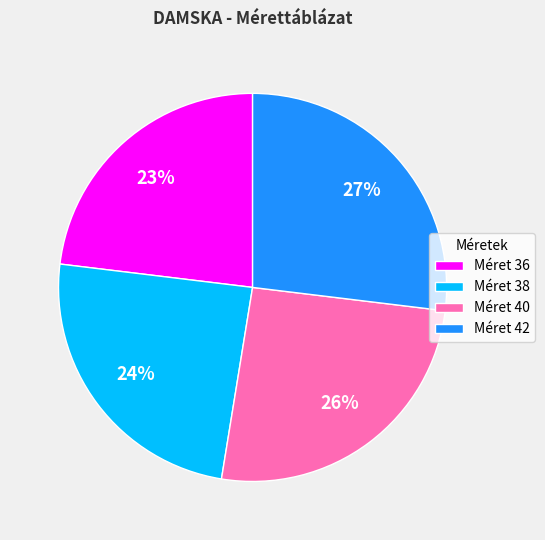

Is there a majority slice in this chart?

No